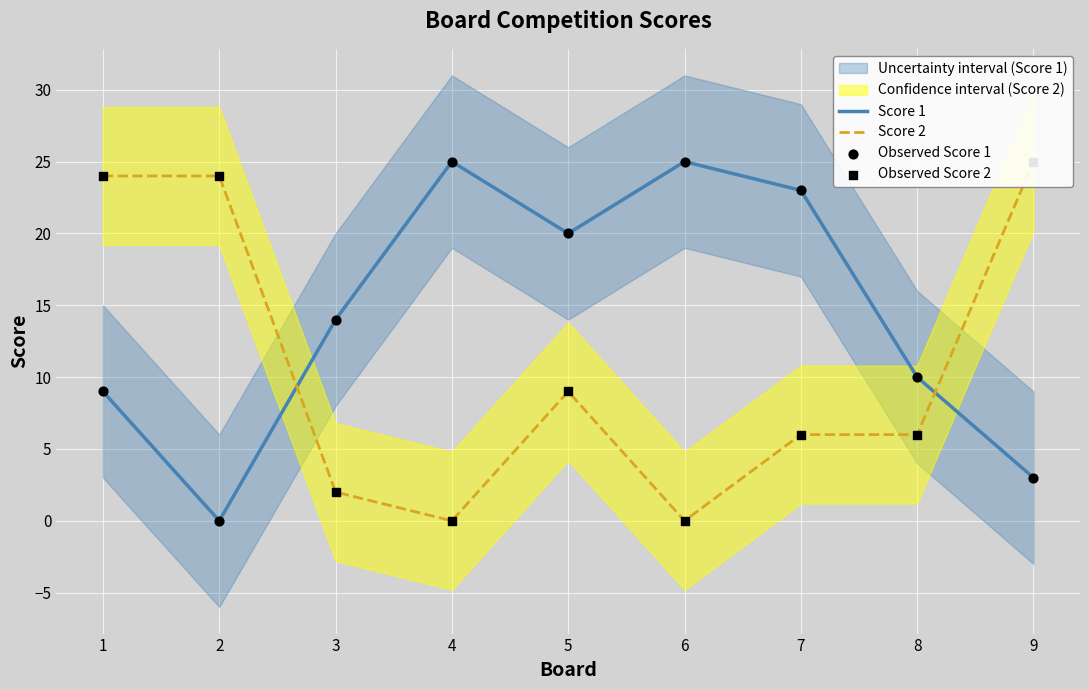

Which series has the largest Y range (max minus min)?

Score 1